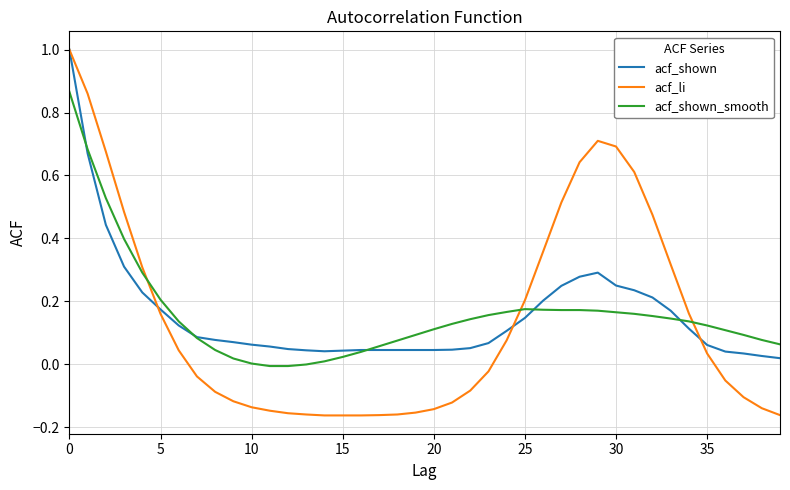

Which series has the widest spread of values?

acf_li